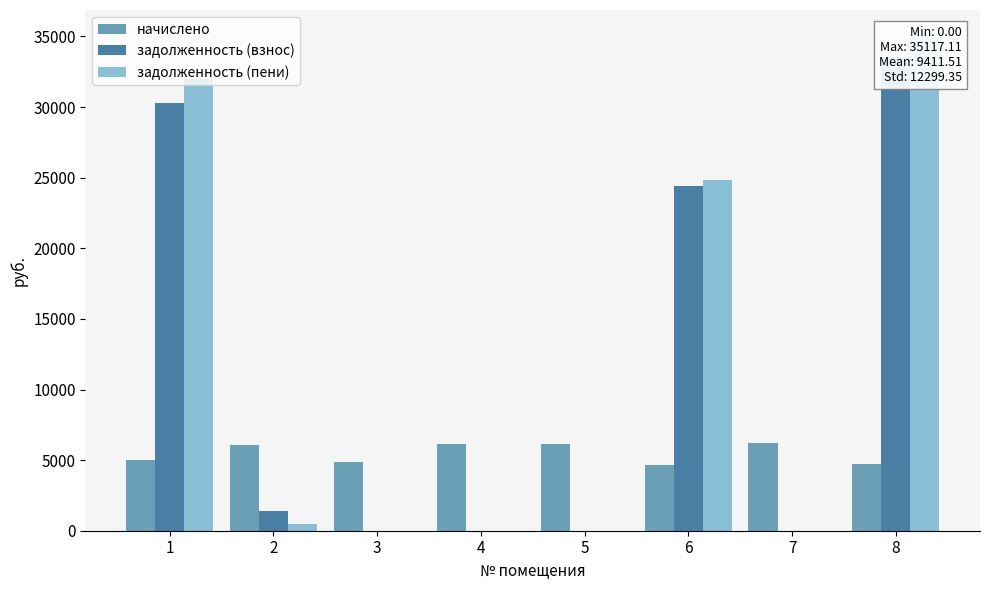

What is the difference between the second highest and second lowest values in the начислено series?

1405.4